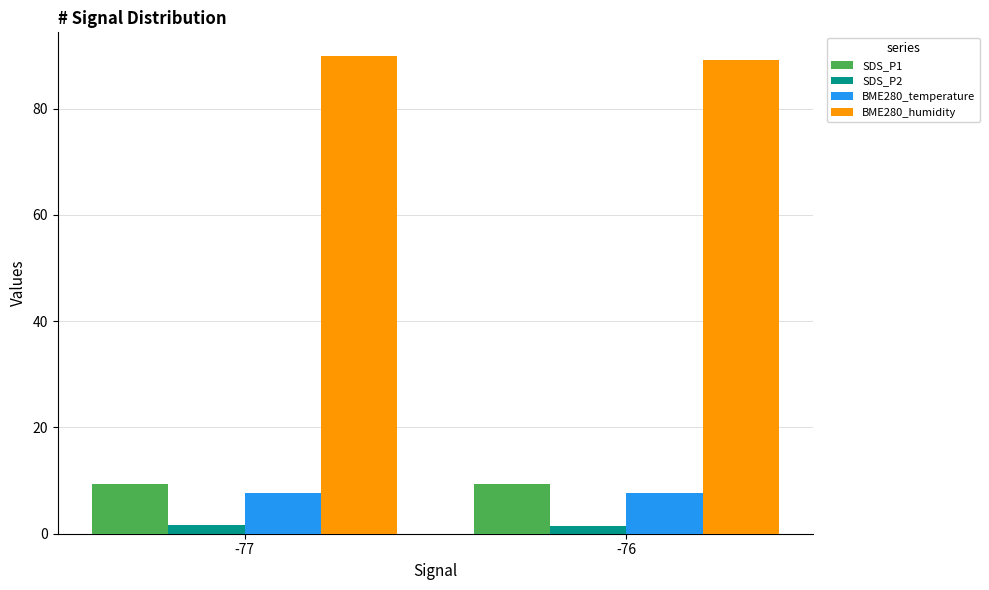

Is it true that BME280_humidity equals 26.6 at -77?

False